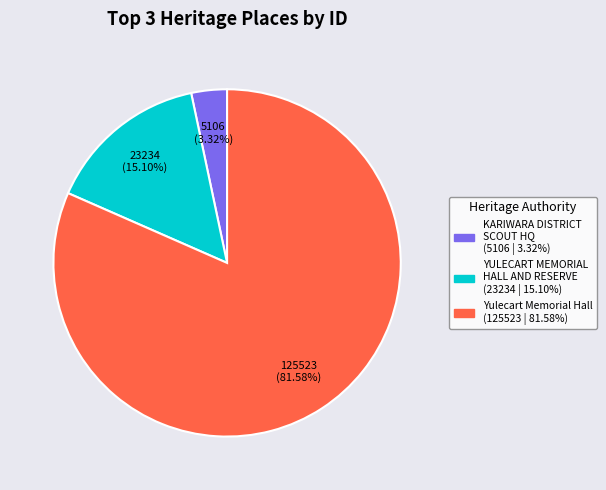

To the nearest percent, what is the difference between the largest and smallest slice percentages?

78%